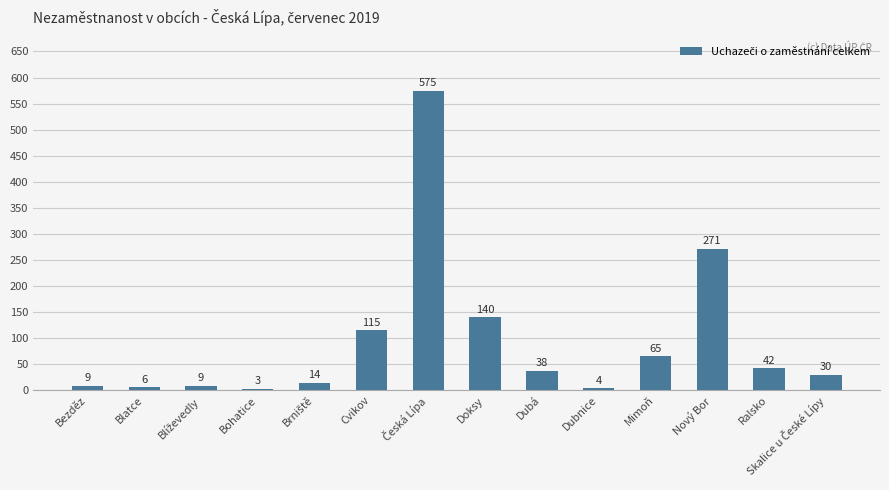

At which category does the chart reach its minimum across all series?

Bohatice